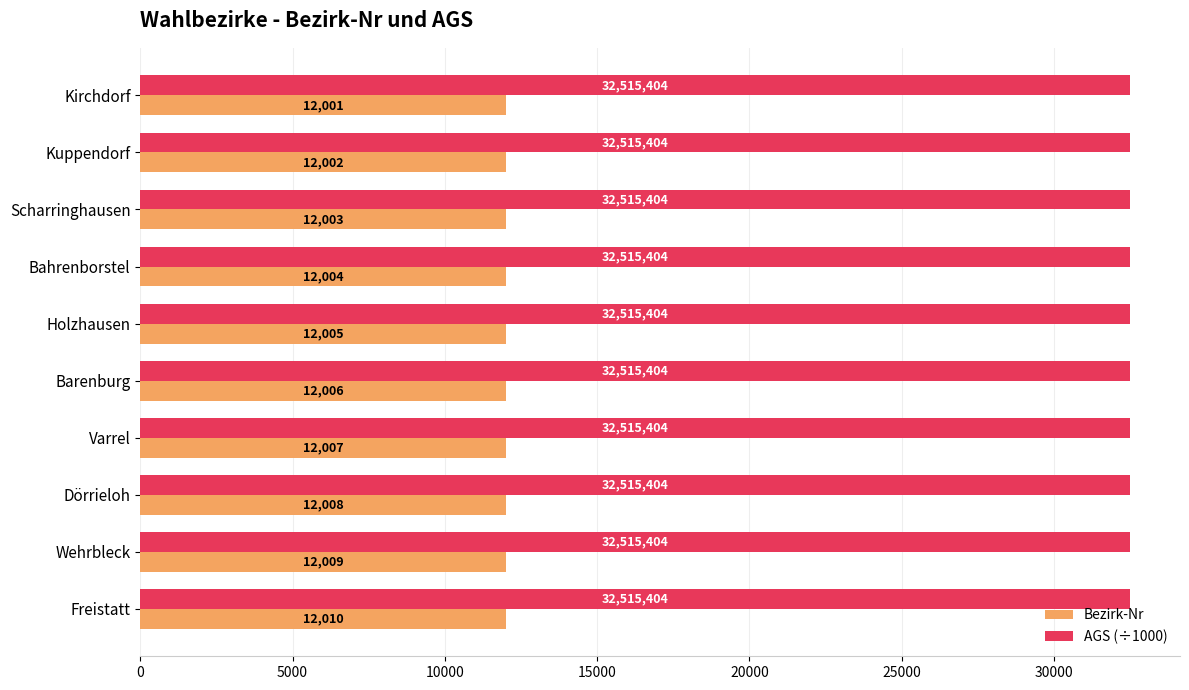

What is the sum of all Bezirk-Nr values?

120055.0